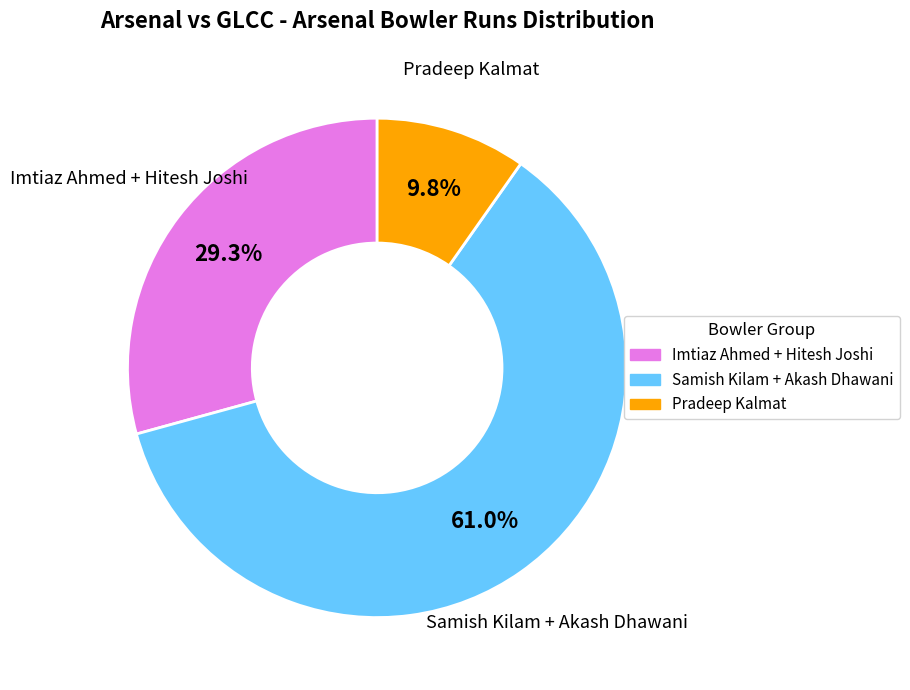

Is there a majority slice in this chart?

Yes